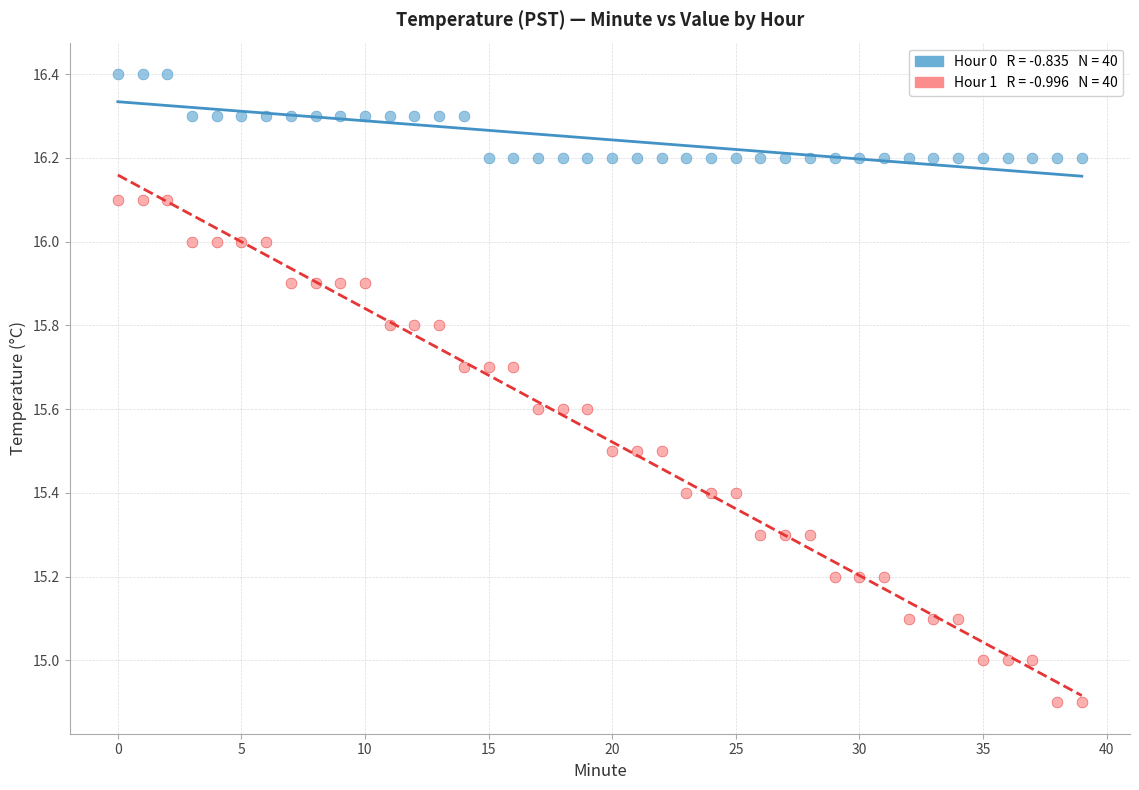

Across all data points, what is the range of Y values (max minus min)?

1.5